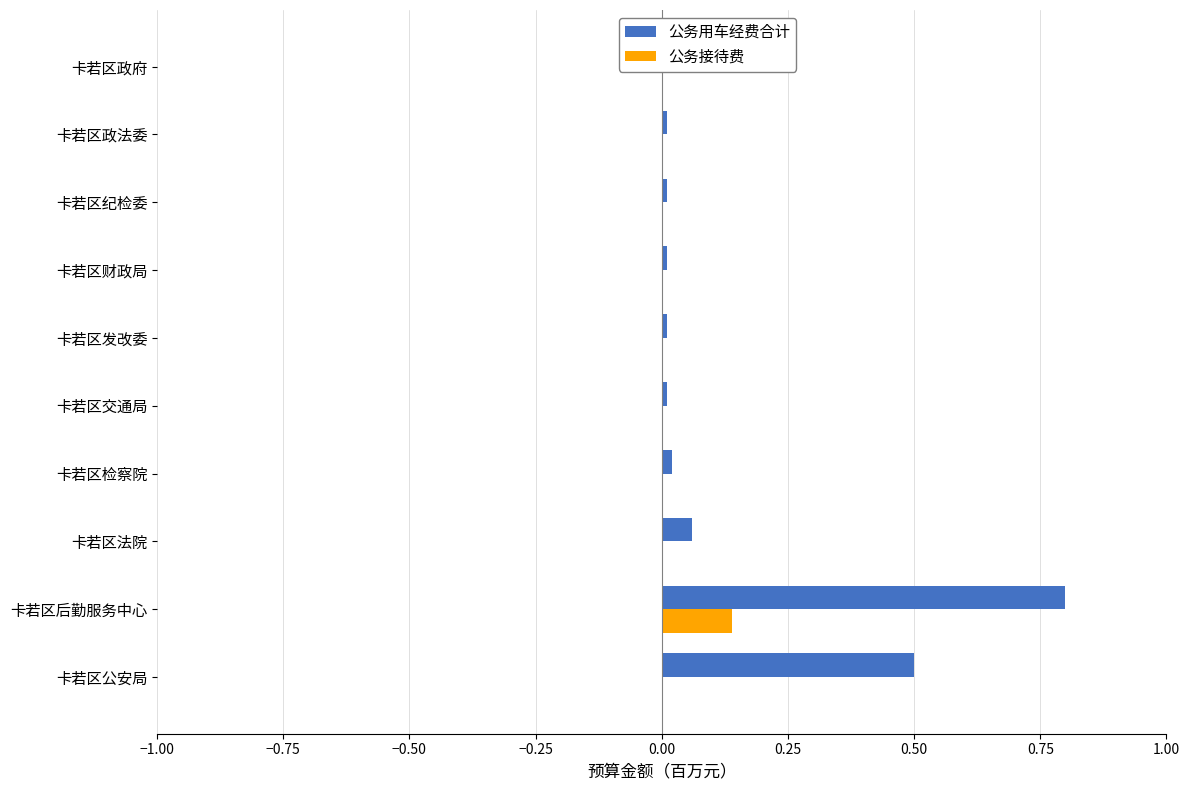

At which label does 公务用车经费合计 reach its peak?

卡若区后勤服务中心